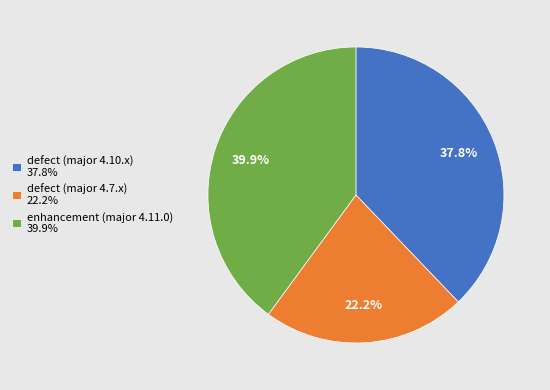

How many segments does this pie chart have?

3